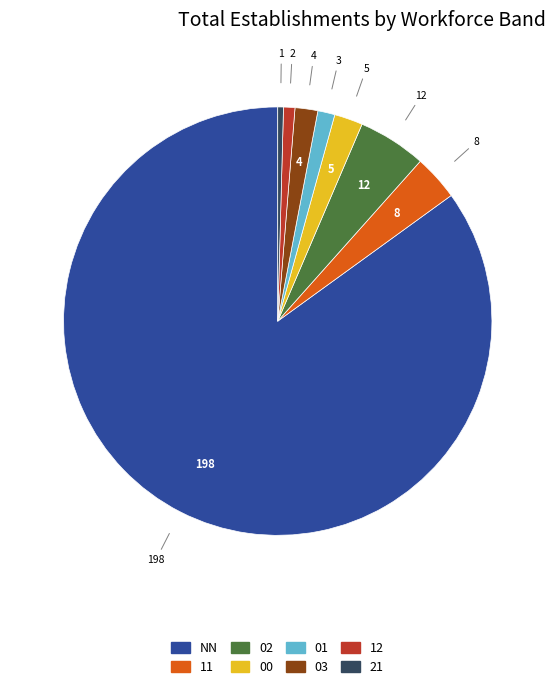

What is the ratio of the value at 00 to the value at 03?

1.2